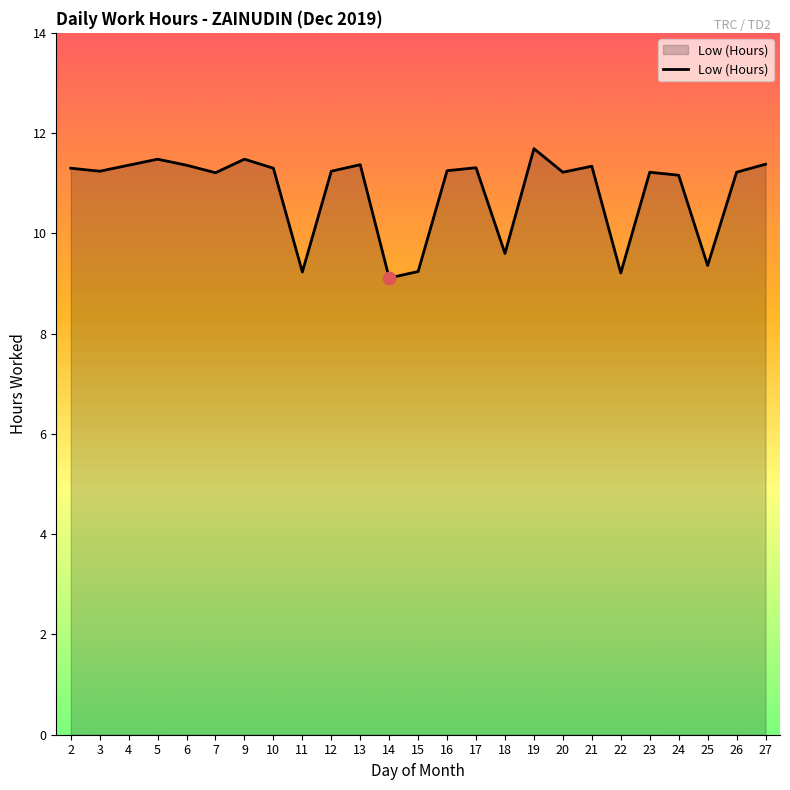

Between 10 and 18, which is larger?

10